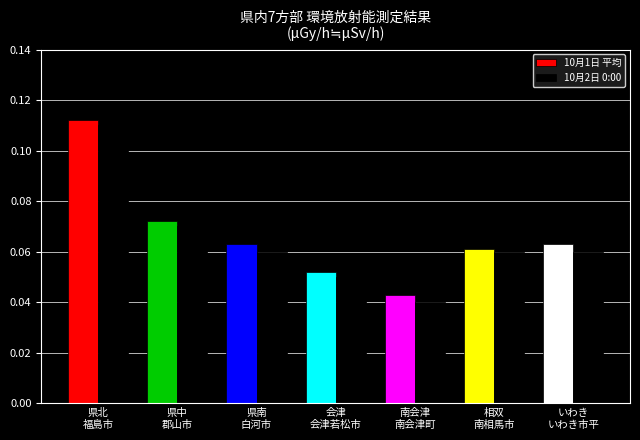

Count the 10月1日 平均 values in the range 0 to 1.

7